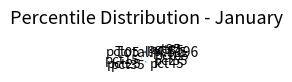

Does any single category account for the majority?

No